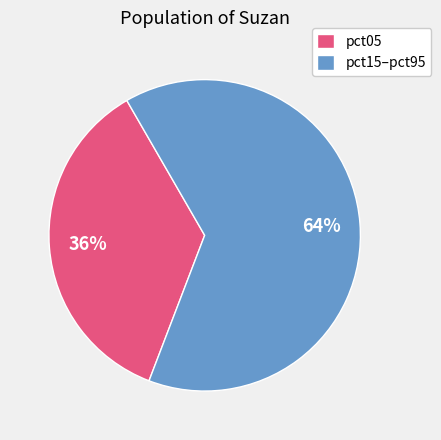

To the nearest percent, what is the difference between the largest and smallest slice percentages?

28%